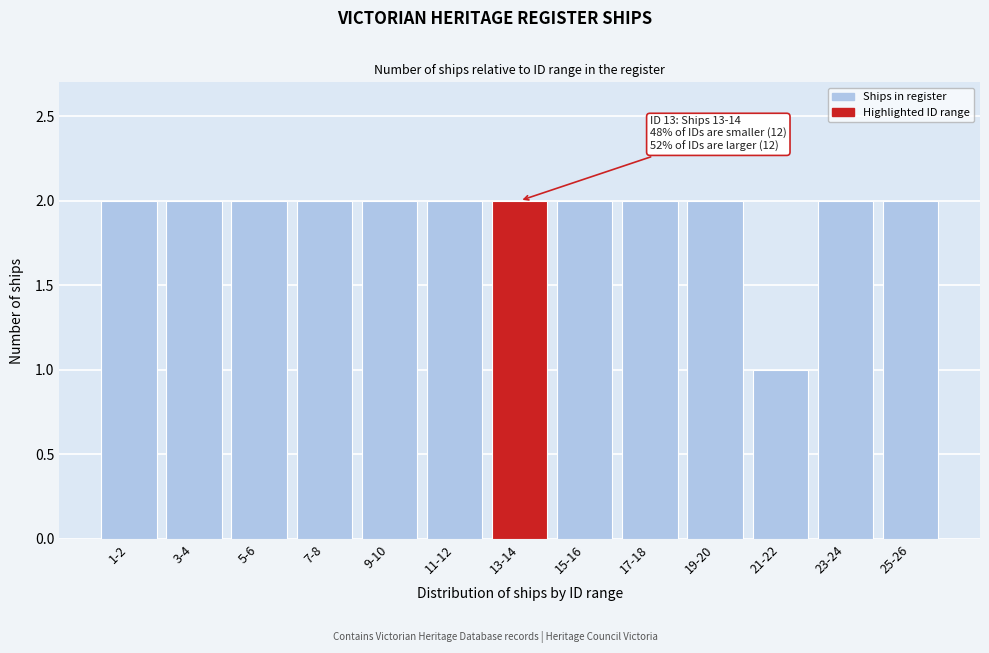

Reading left to right, transcribe all the data shown in this chart.

1-2=2	3-4=2	5-6=2	7-8=2	9-10=2	11-12=2	13-14=2	15-16=2	17-18=2	19-20=2	21-22=1	23-24=2	25-26=2